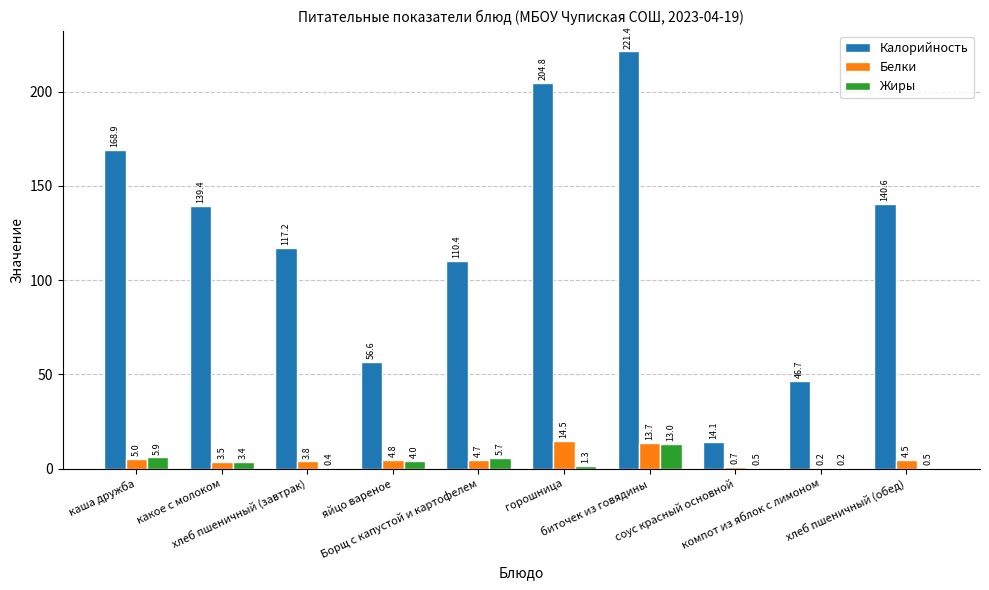

The value of Белки at компот из яблок с лимоном is 0.2. True or false?

True